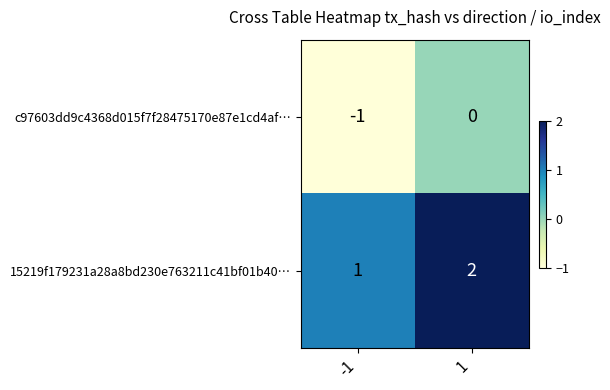

What is the sum of the 15219f179231a28a8bd230e763211c41bf01b40… values at 1 and -1?

3